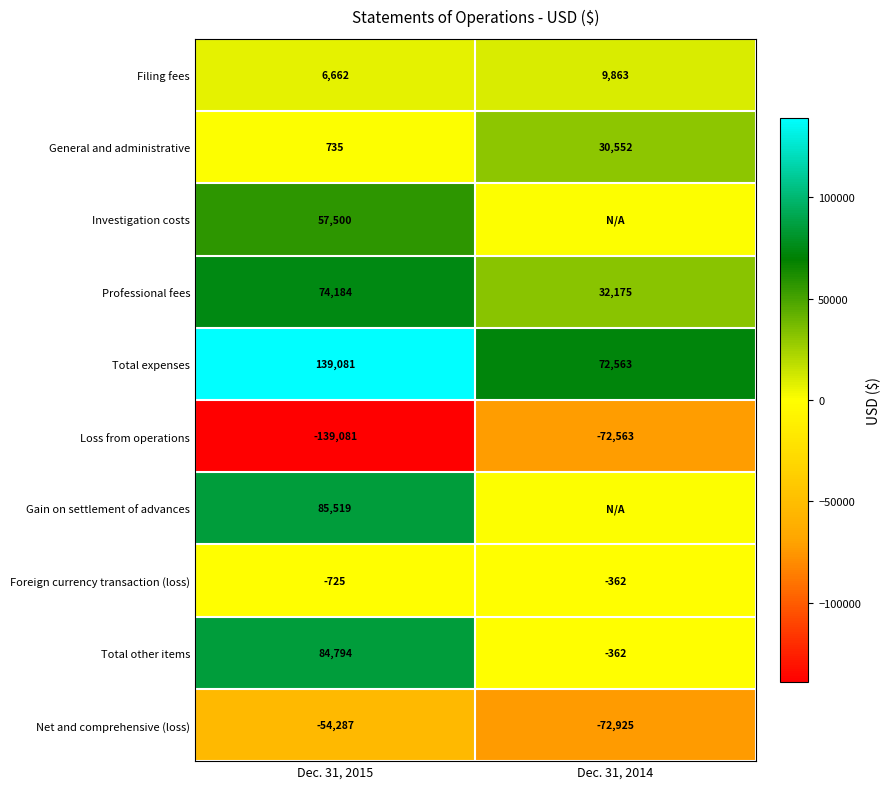

Is it true that Total expenses equals 60158 at Dec. 31, 2015?

False